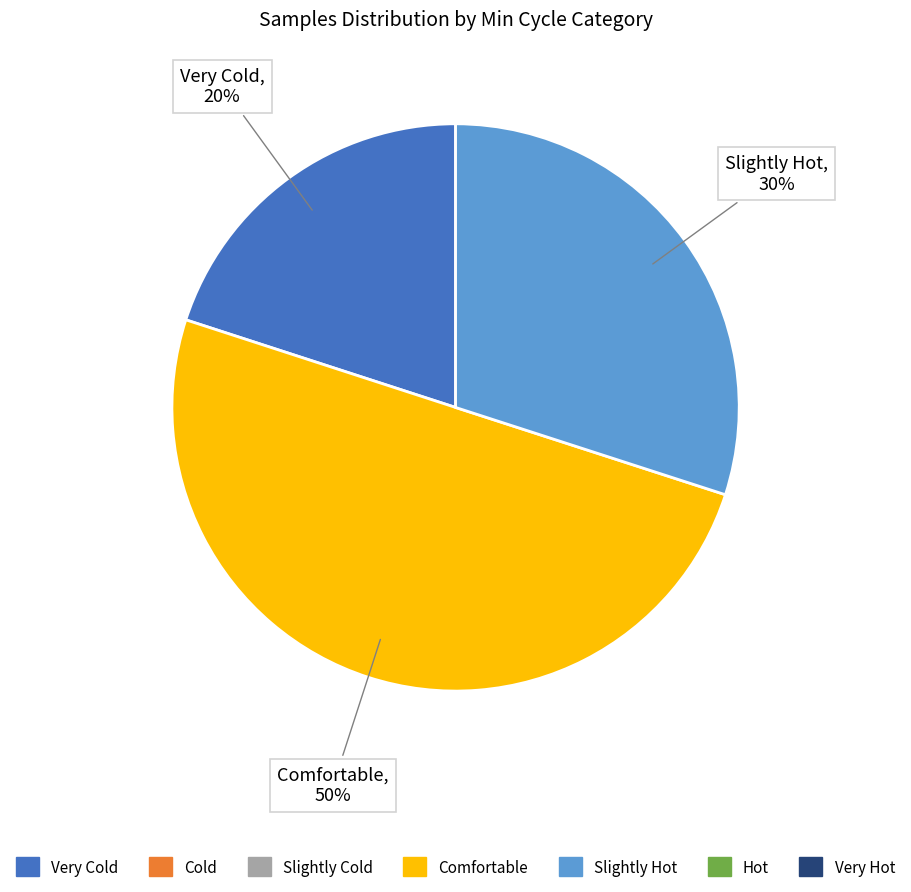

To the nearest percent, what is the average slice percentage?

33%